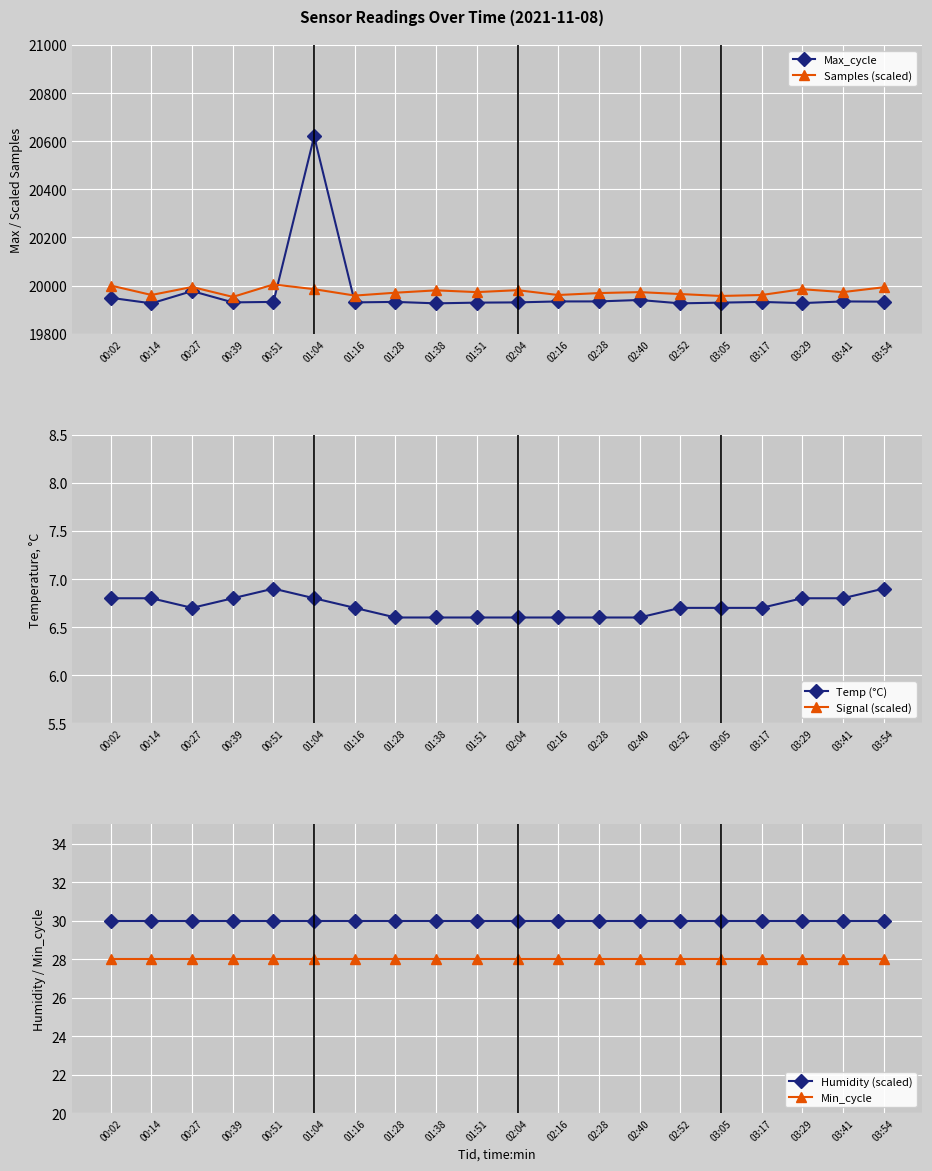

Reading left to right, what are all the values shown in this chart?

Max_cycle: 19949.0	19926.0	19977.0	19930.0	19932.0	20620.0	19930.0	19932.0	19926.0	19929.0	19930.0	19934.0	19934.0	19940.0	19926.0	19929.0	19932.0	19927.0	19934.0	19933.0
Samples (scaled): 20000.0	19960.8	19994.0	19952.8	20004.7	19984.9	19958.3	19970.3	19980.0	19972.7	19980.8	19960.7	19968.7	19972.7	19964.7	19956.7	19960.7	19984.8	19972.7	19992.8
Temp (°C): 6.8	6.8	6.7	6.8	6.9	6.8	6.7	6.6	6.6	6.6	6.6	6.6	6.6	6.6	6.7	6.7	6.7	6.8	6.8	6.9
Signal (scaled): 11.8	11.7	11.8	11.8	11.8	11.8	11.8	11.8	12.0	11.9	11.8	11.8	11.9	11.8	11.8	11.8	11.8	11.7	11.8	11.8
Humidity (scaled): 30.0	30.0	30.0	30.0	30.0	30.0	30.0	30.0	30.0	30.0	30.0	30.0	30.0	30.0	30.0	30.0	30.0	30.0	30.0	30.0
Min_cycle: 28.0	28.0	28.0	28.0	28.0	28.0	28.0	28.0	28.0	28.0	28.0	28.0	28.0	28.0	28.0	28.0	28.0	28.0	28.0	28.0